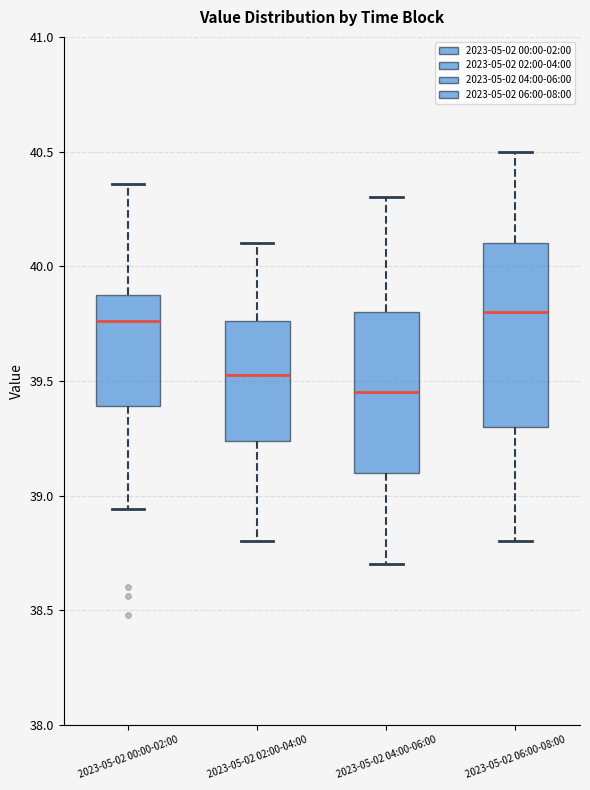

Reading left to right, read every box against the y-axis: the position of its median line, the range the box covers, and the ends of its whiskers. The values are not printed on the chart, so give them approximately, as read against the axis.

2023-05-02 00:00-02:00: median 39.75, box 39.40 to 39.85, whiskers 38.95 to 40.35
2023-05-02 02:00-04:00: median 39.55, box 39.25 to 39.75, whiskers 38.80 to 40.10
2023-05-02 04:00-06:00: median 39.45, box 39.10 to 39.80, whiskers 38.70 to 40.30
2023-05-02 06:00-08:00: median 39.80, box 39.30 to 40.10, whiskers 38.80 to 40.50